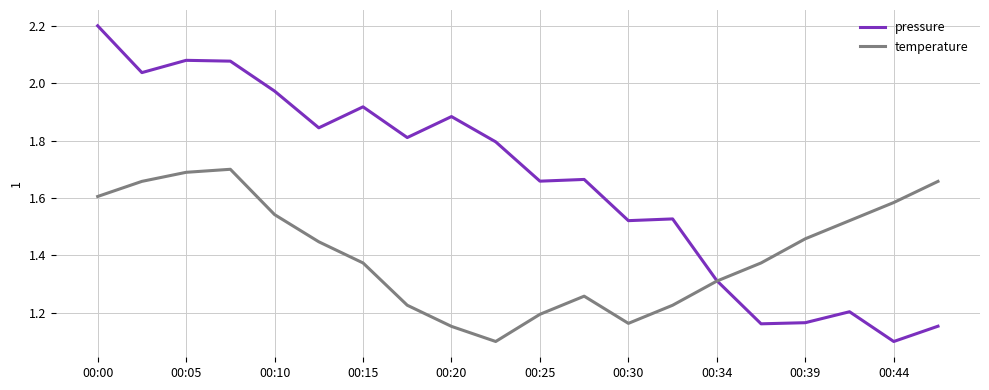

Which series has the largest range (max minus min)?

pressure